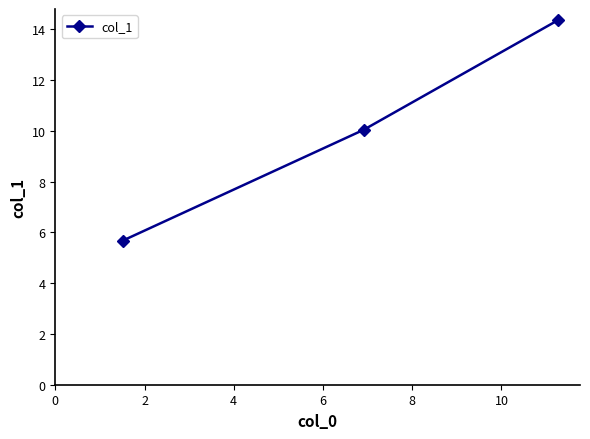

What is the value of the 3rd point from the left?

14.4